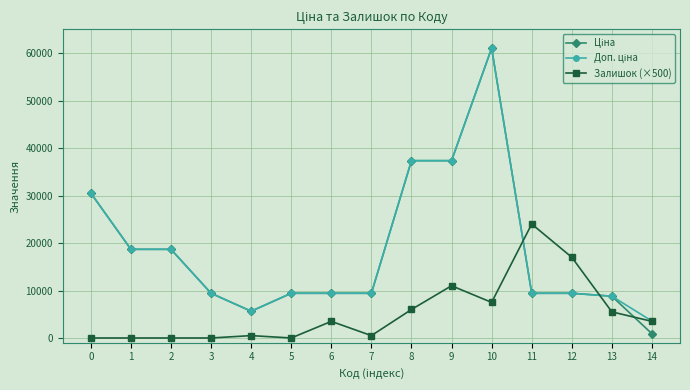

What is the greatest value displayed?

61024.7